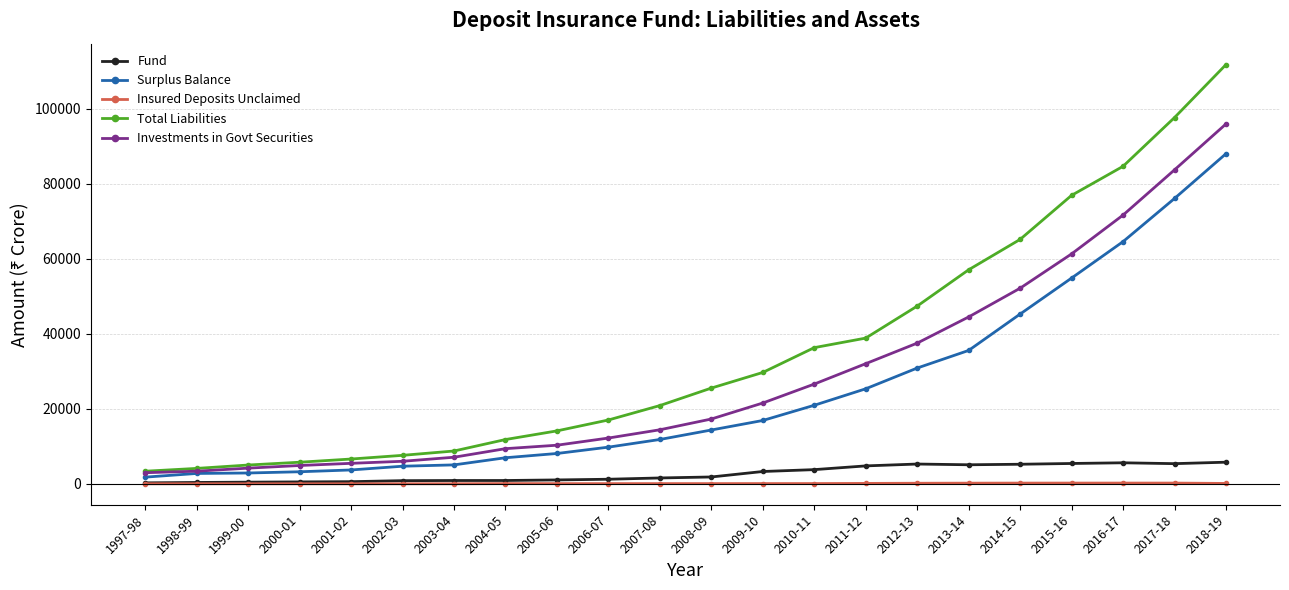

What position from the right is 2000-01?

19